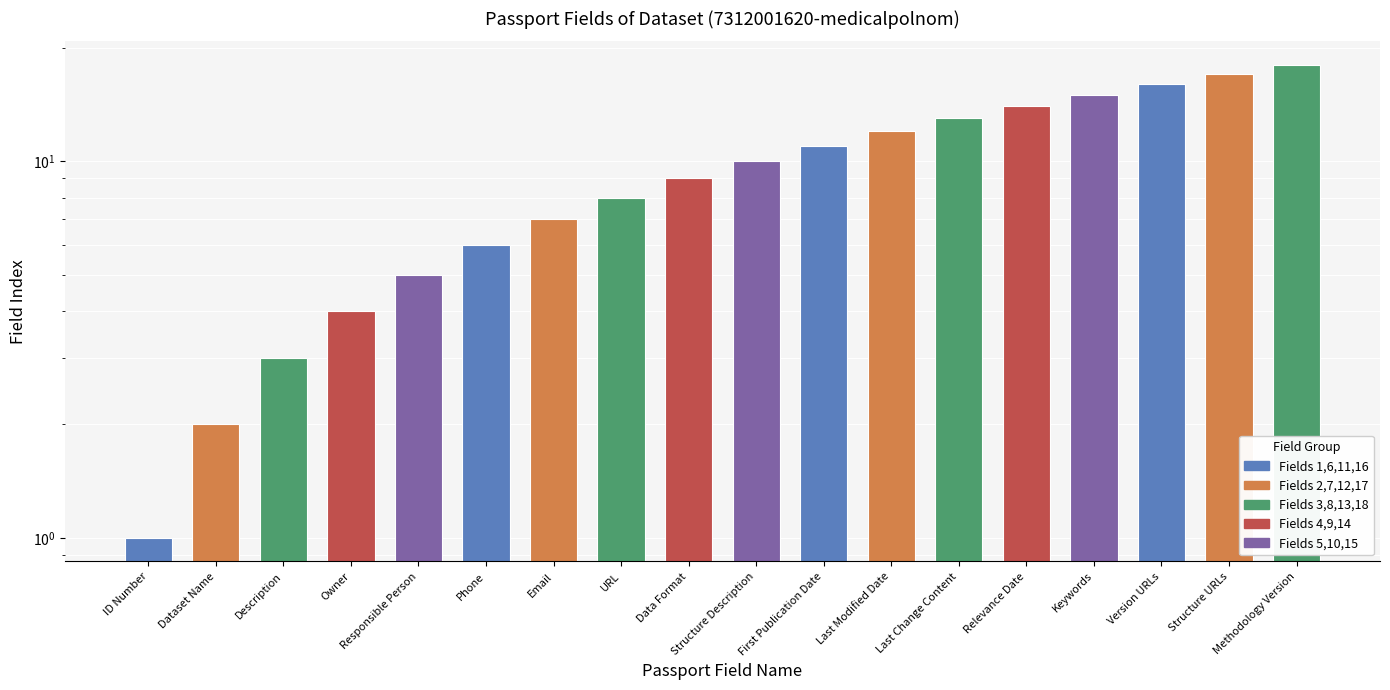

Which has a higher value, Keywords or Relevance Date?

Keywords